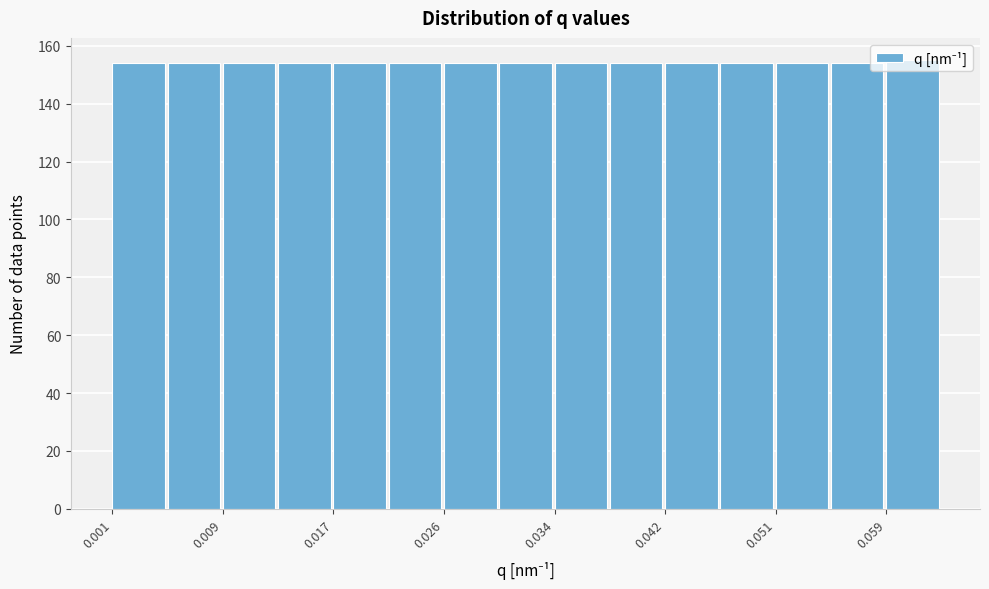

How tall is the bar that spans 0.034 to 0.038 on the x-axis? Neither the bar edges nor the heights are printed on the chart, so give them approximately, as read against the axes.

154